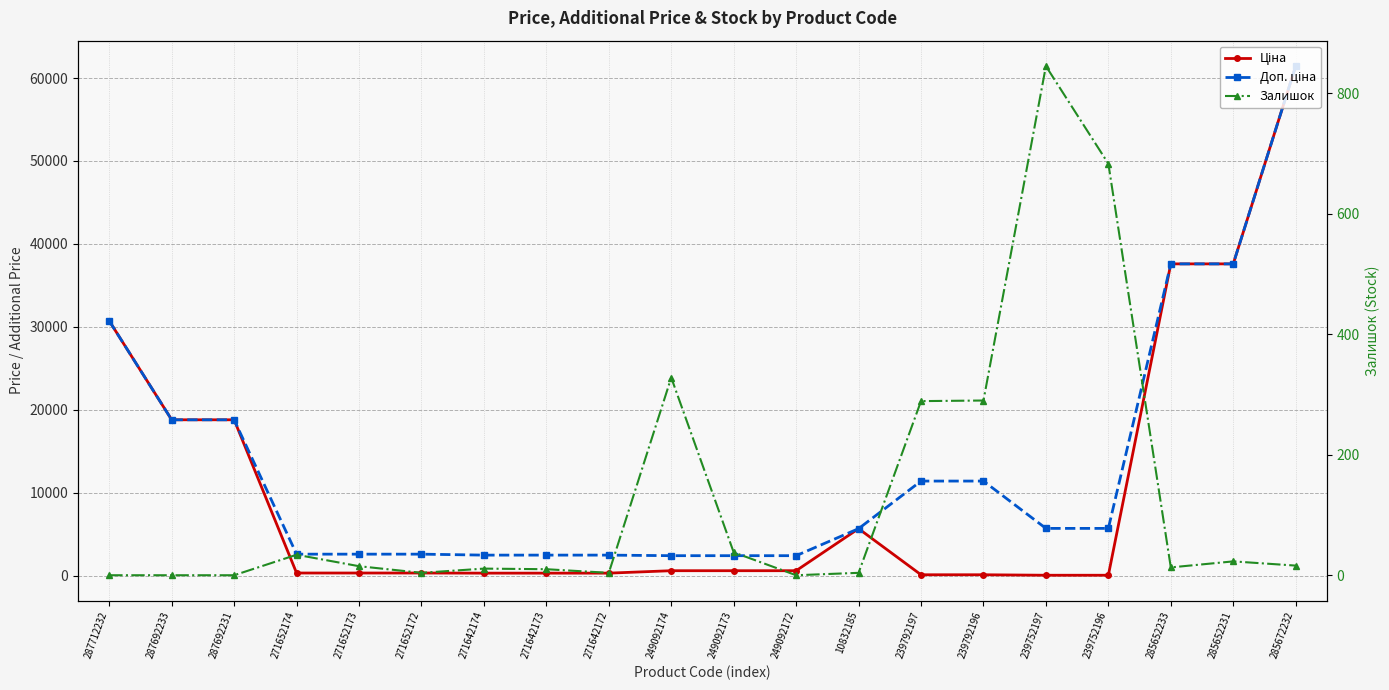

Is it true that Доп. ціна equals 3301.9 at 249092172?

False